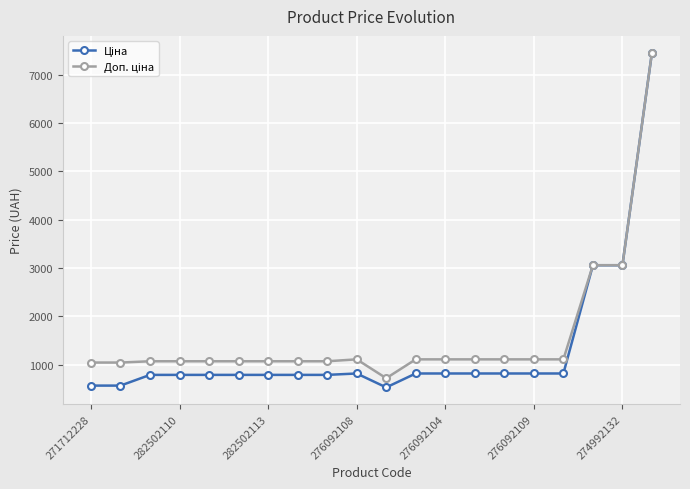

At how many categories does at least one series exceed 2228?

3